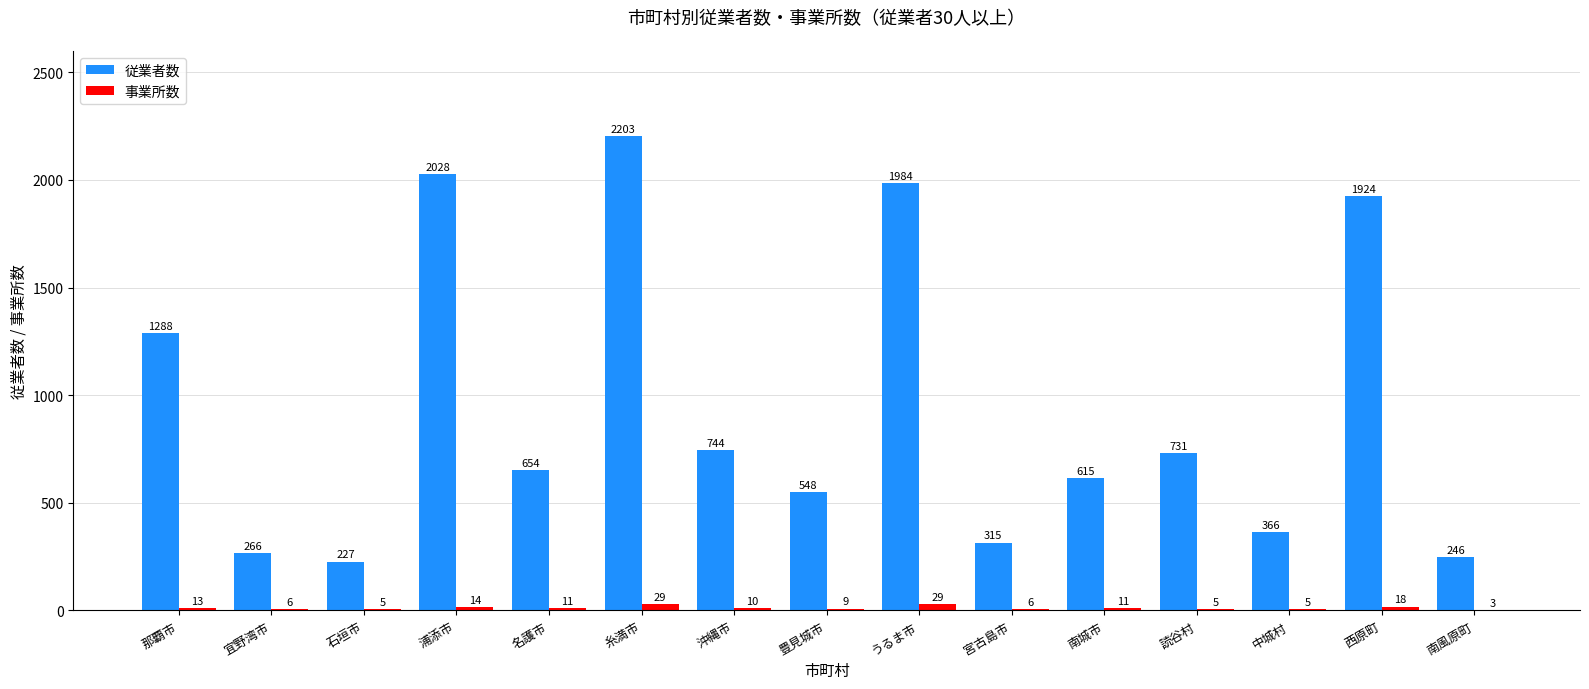

What is the sum of the 従業者数 values at 読谷村 and 那覇市?

2019